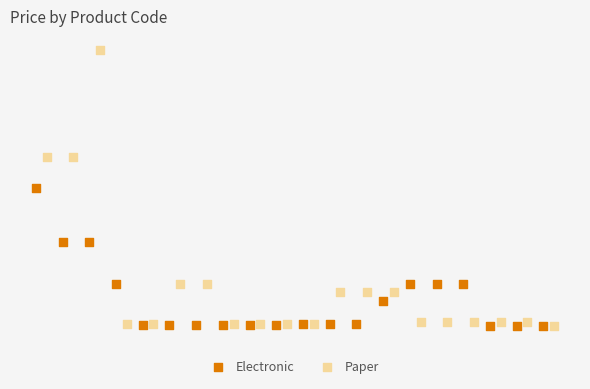

Which series contains the highest Y value?

Paper